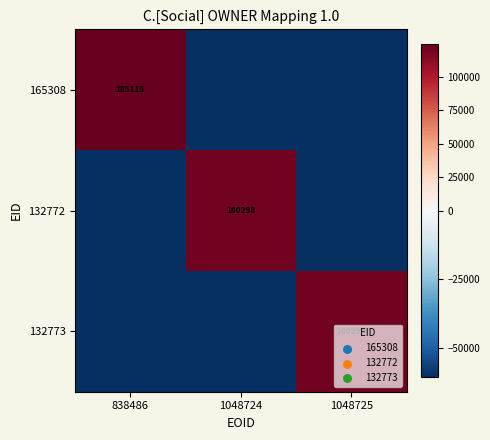

How many values in 132773 are below zero?

2